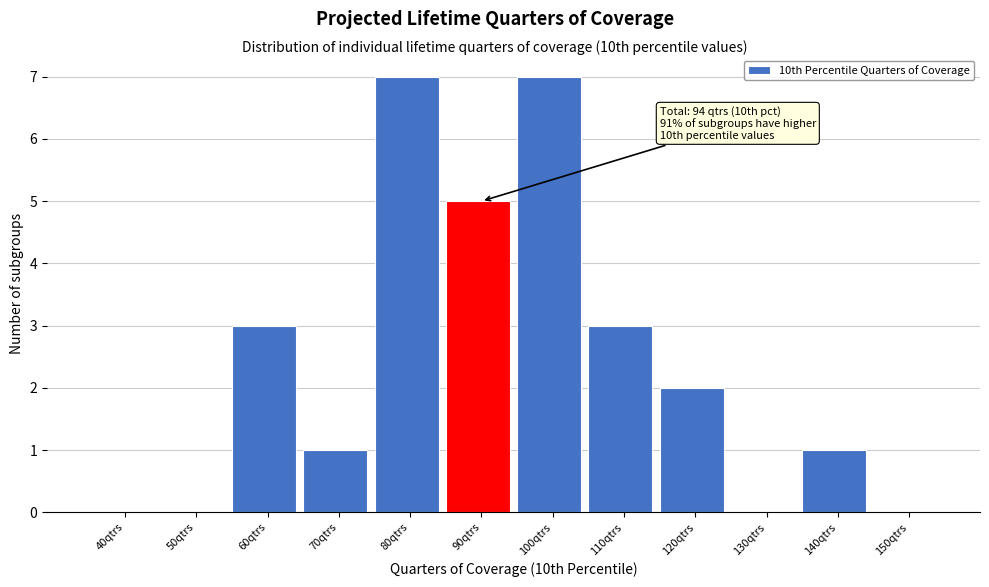

Reading left to right, extract all data points from this chart.

40qtrs=0	50qtrs=0	60qtrs=3	70qtrs=1	80qtrs=7	90qtrs=5	100qtrs=7	110qtrs=3	120qtrs=2	130qtrs=0	140qtrs=1	150qtrs=0